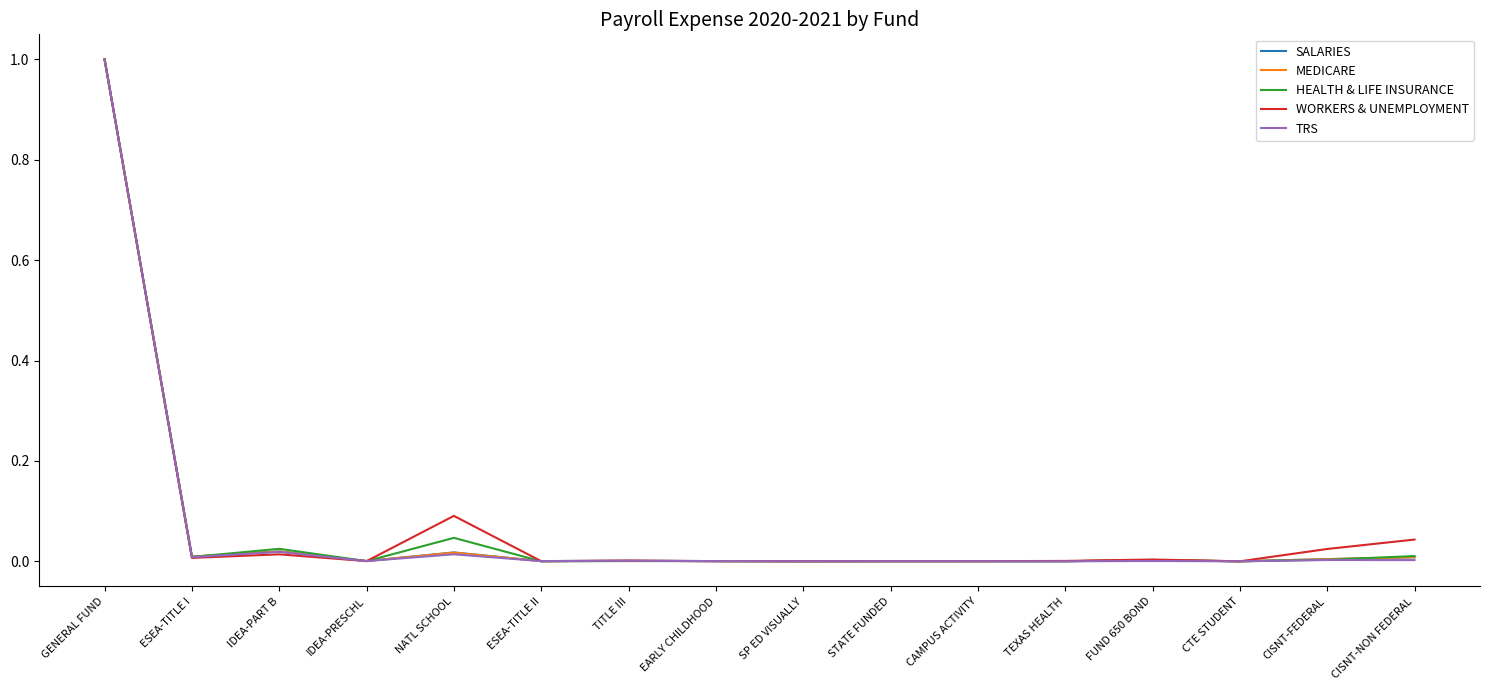

Is it true that HEALTH & LIFE INSURANCE equals 0.0 at FUND 650 BOND?

True